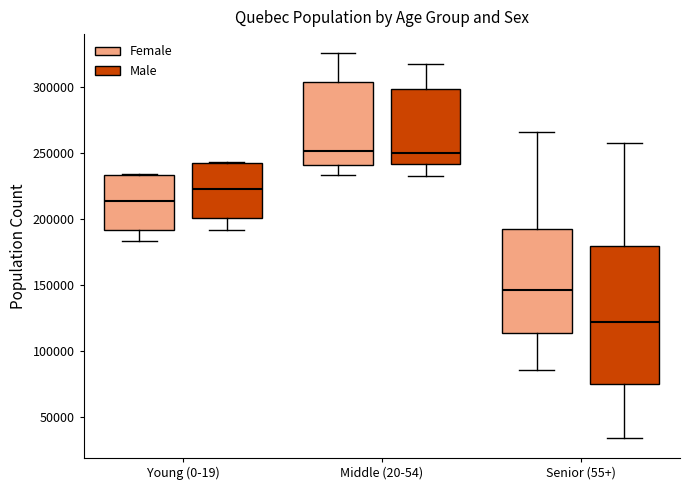

Reading left to right, transcribe this box plot: for each box, give where its median line is, the range the box spans, and where its two whiskers end, as read against the y-axis. The values are not printed on the chart, so give them approximately, as read against the axis.

Young (0-19) (Male): median 215000, box 190000 to 235000, whiskers 185000 to 235000
Young (0-19) (Female): median 225000, box 200000 to 245000, whiskers 190000 to 245000
Middle (20-54) (Male): median 250000, box 240000 to 305000, whiskers 235000 to 325000
Middle (20-54) (Female): median 250000, box 240000 to 300000, whiskers 235000 to 320000
Senior (55+) (Male): median 145000, box 115000 to 190000, whiskers 85000 to 265000
Senior (55+) (Female): median 120000, box 75000 to 180000, whiskers 35000 to 260000